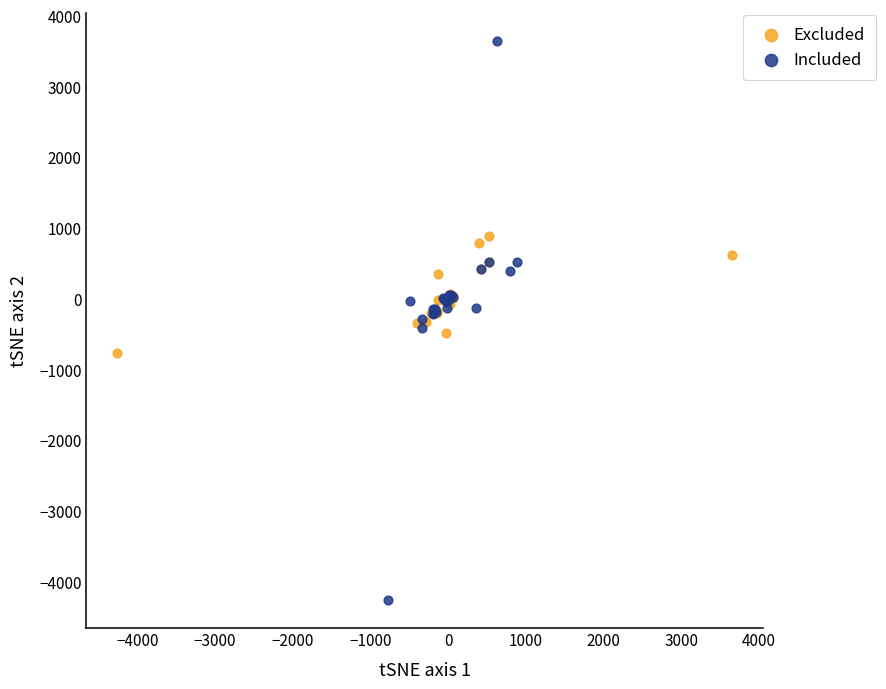

What are all the series names shown in the legend?

Excluded, Included